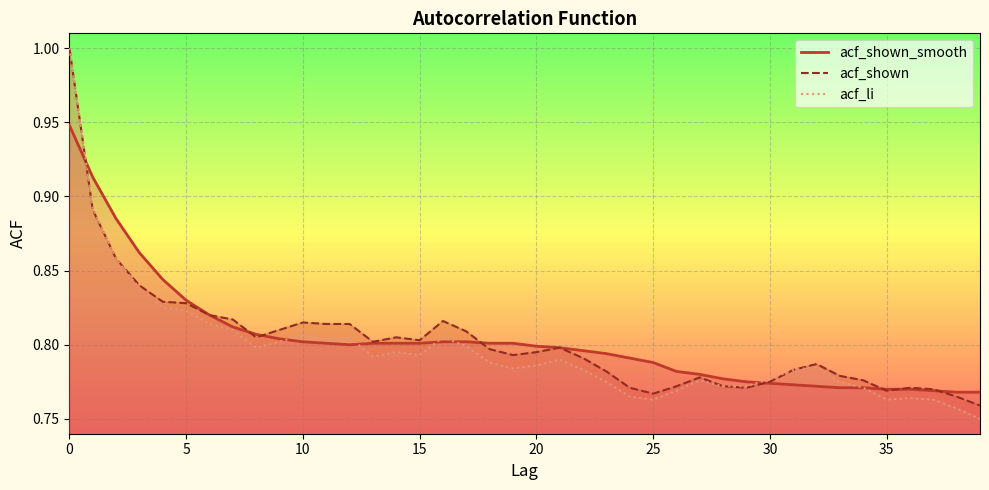

What is the difference between the maximum and second lowest values in the acf_shown series?

0.2